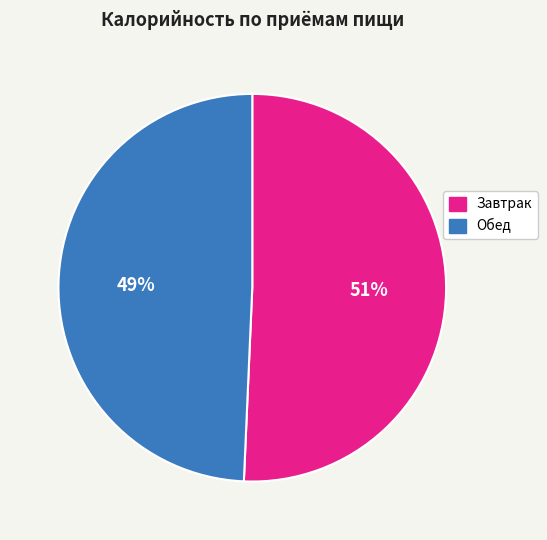

To the nearest percent, what portion does Завтрак represent?

51%